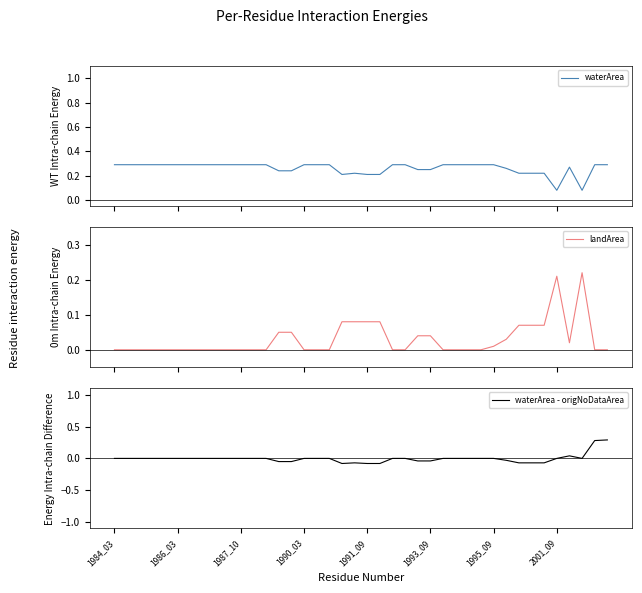

Which category has the lowest value across all series?

18